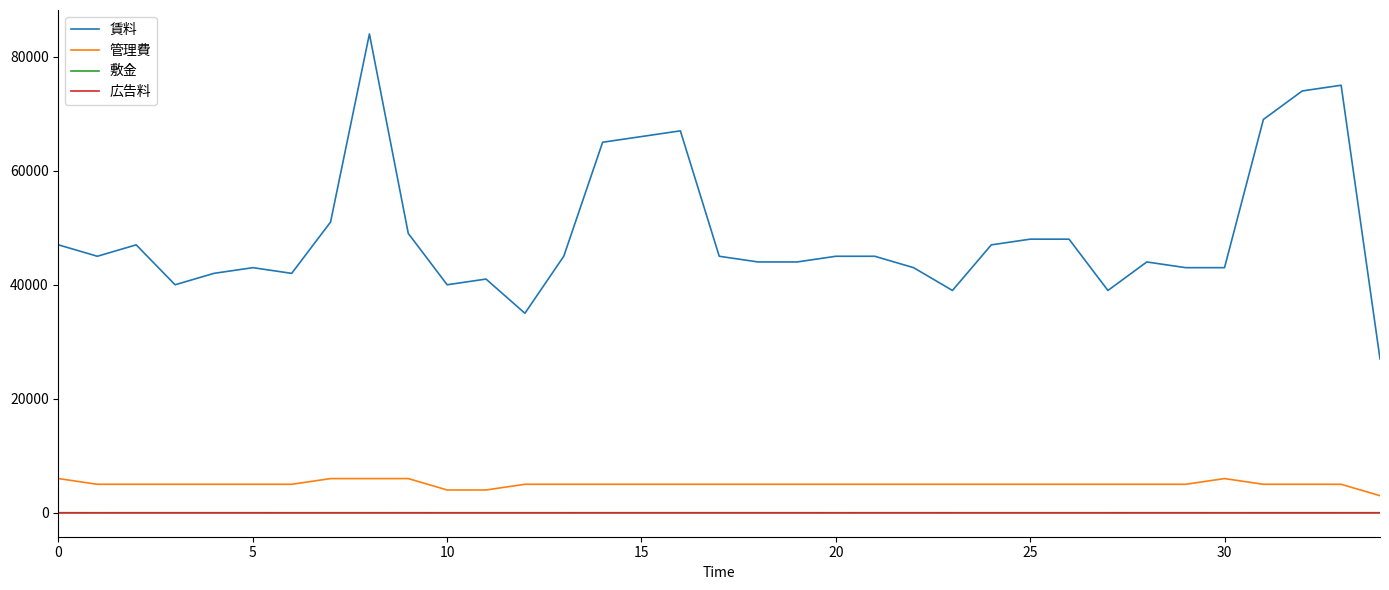

How many lines are shown in the chart?

4